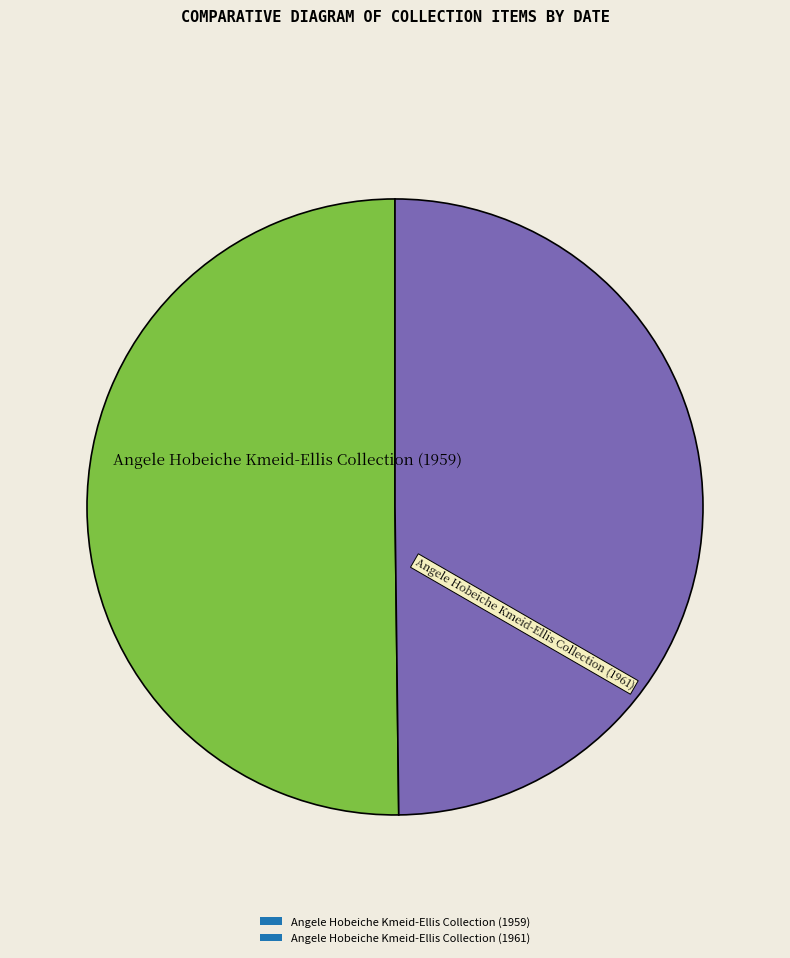

True or false: Angele Hobeiche Kmeid-Ellis Collection (1961) accounts for 57% of the total.

False